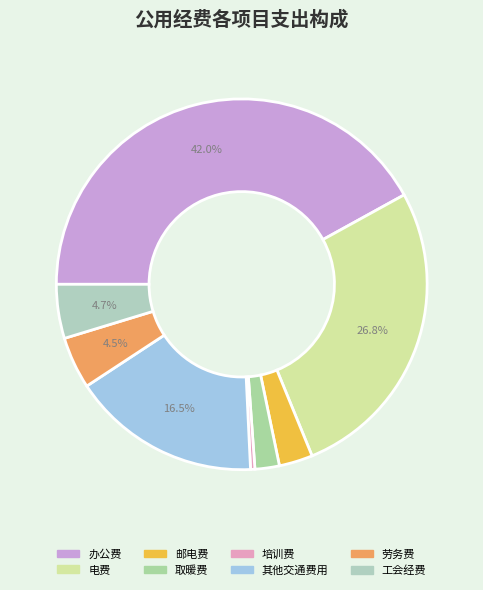

To the nearest percent, what is the difference between the 工会经费 and 其他交通费用 slice percentages?

12%